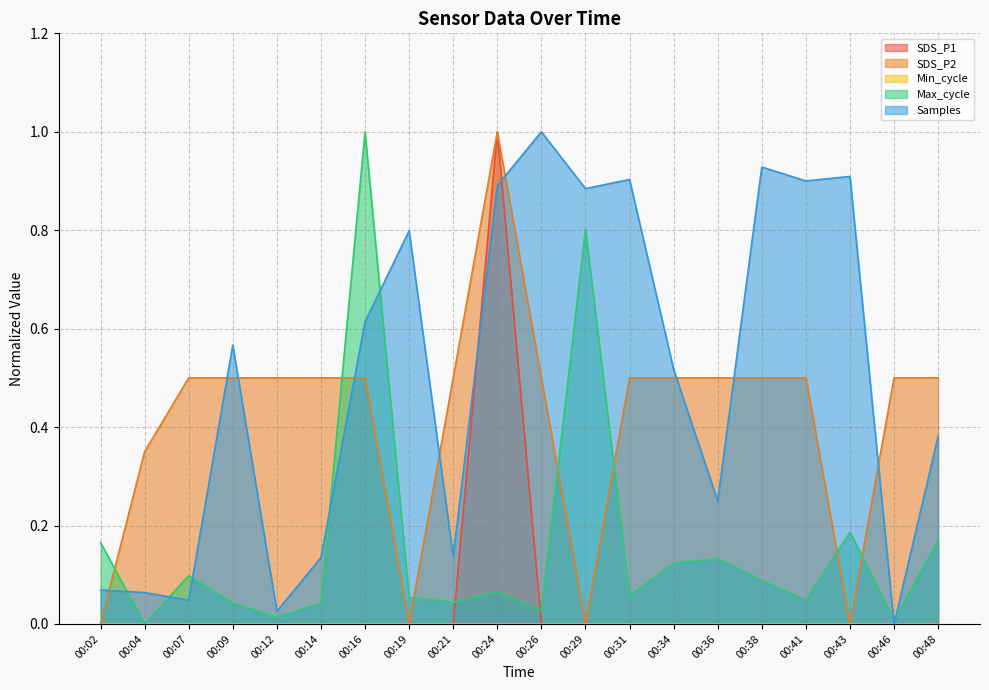

How many interior local valleys does the Max_cycle series have?

7